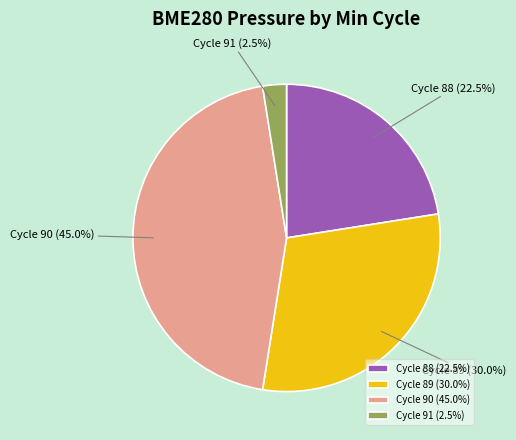

Which has a higher value, Cycle 89 or Cycle 90?

Cycle 90